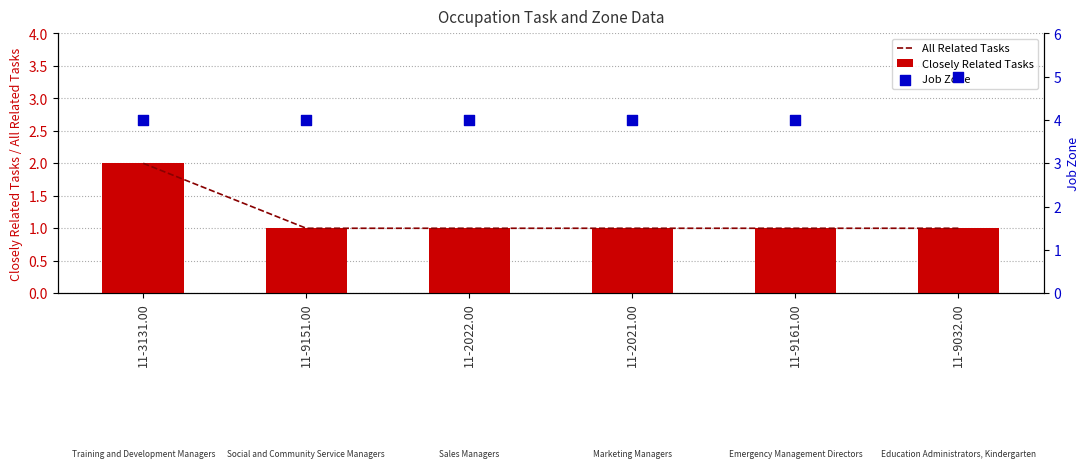

Which series has the largest total across all categories?

Job Zone